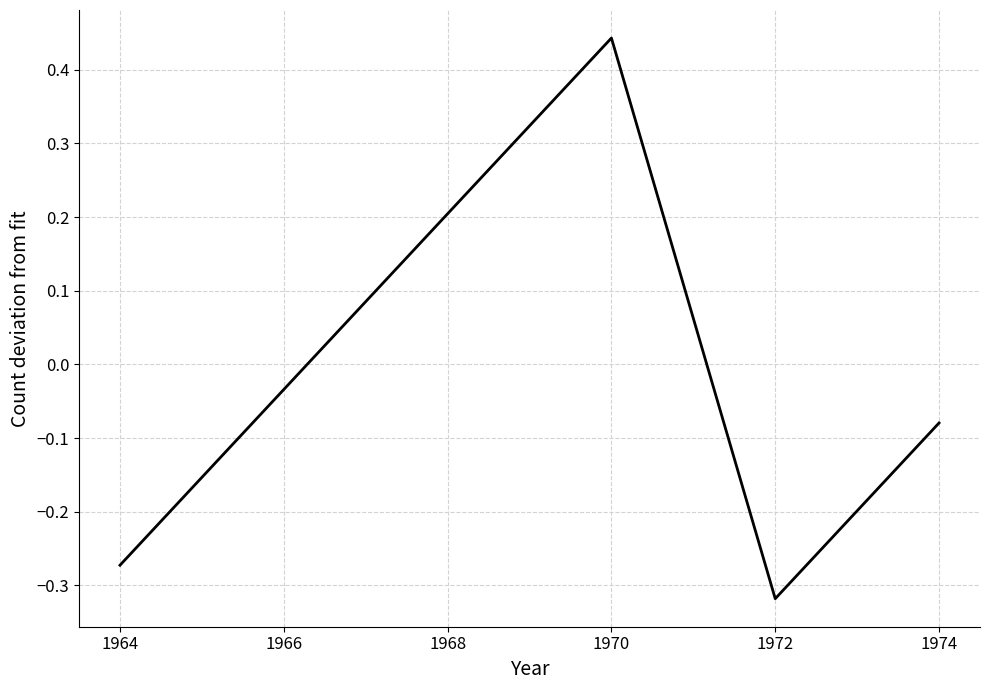

Is this an area chart (filled region under the line)?

No